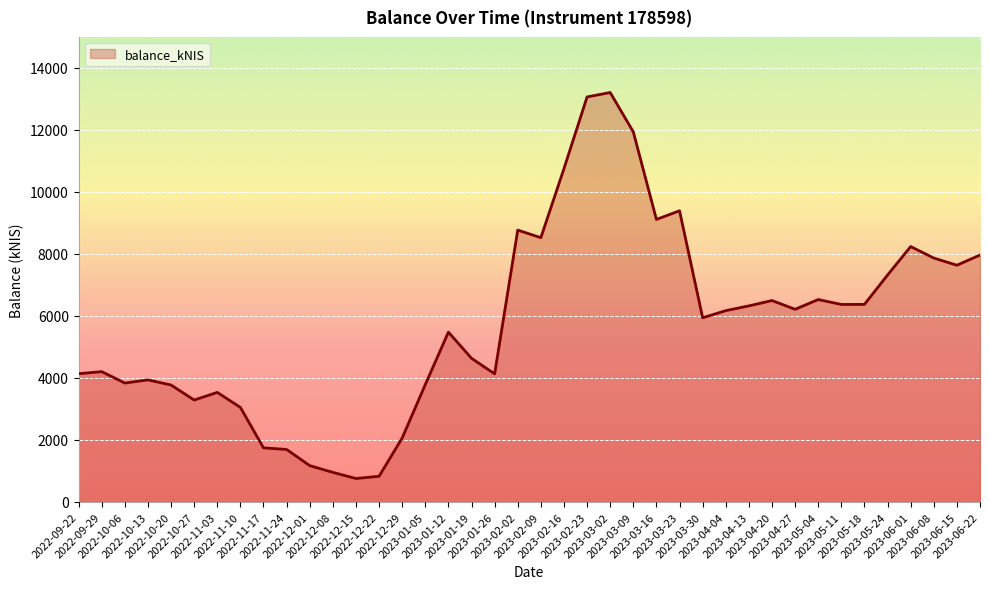

What is the minimum value shown in the chart?

757.9